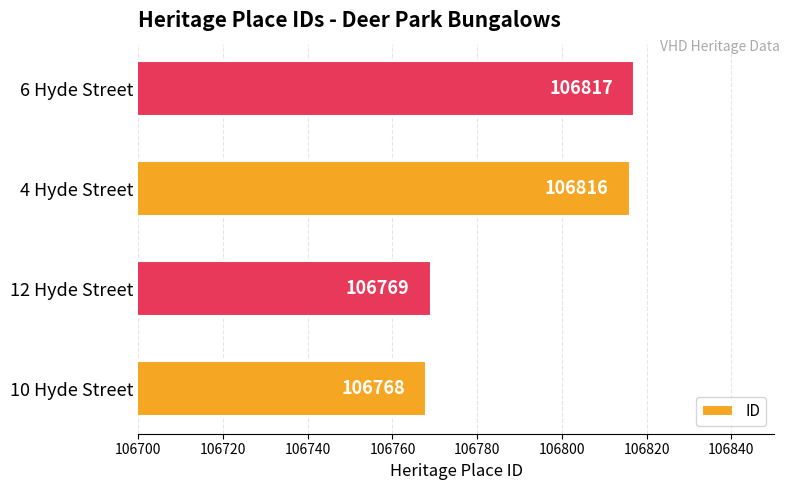

How many series are shown in this chart?

1